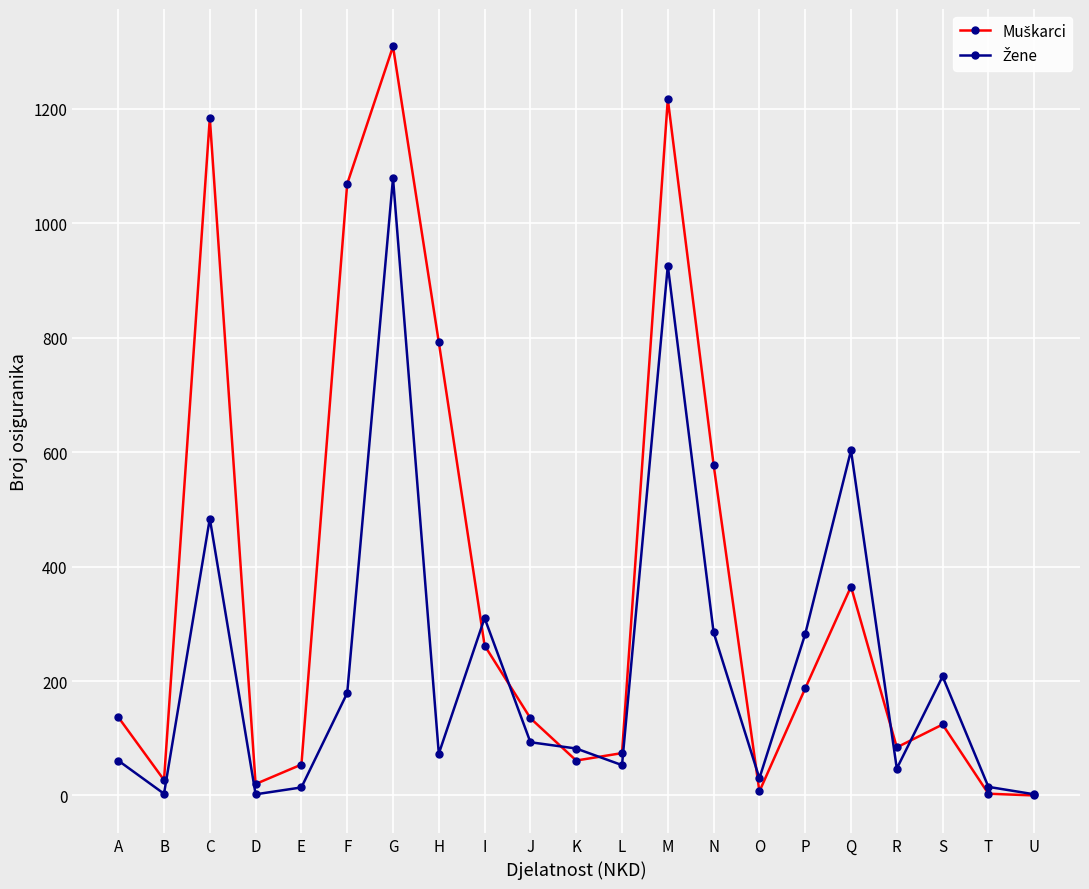

What is the greatest value displayed?

1309